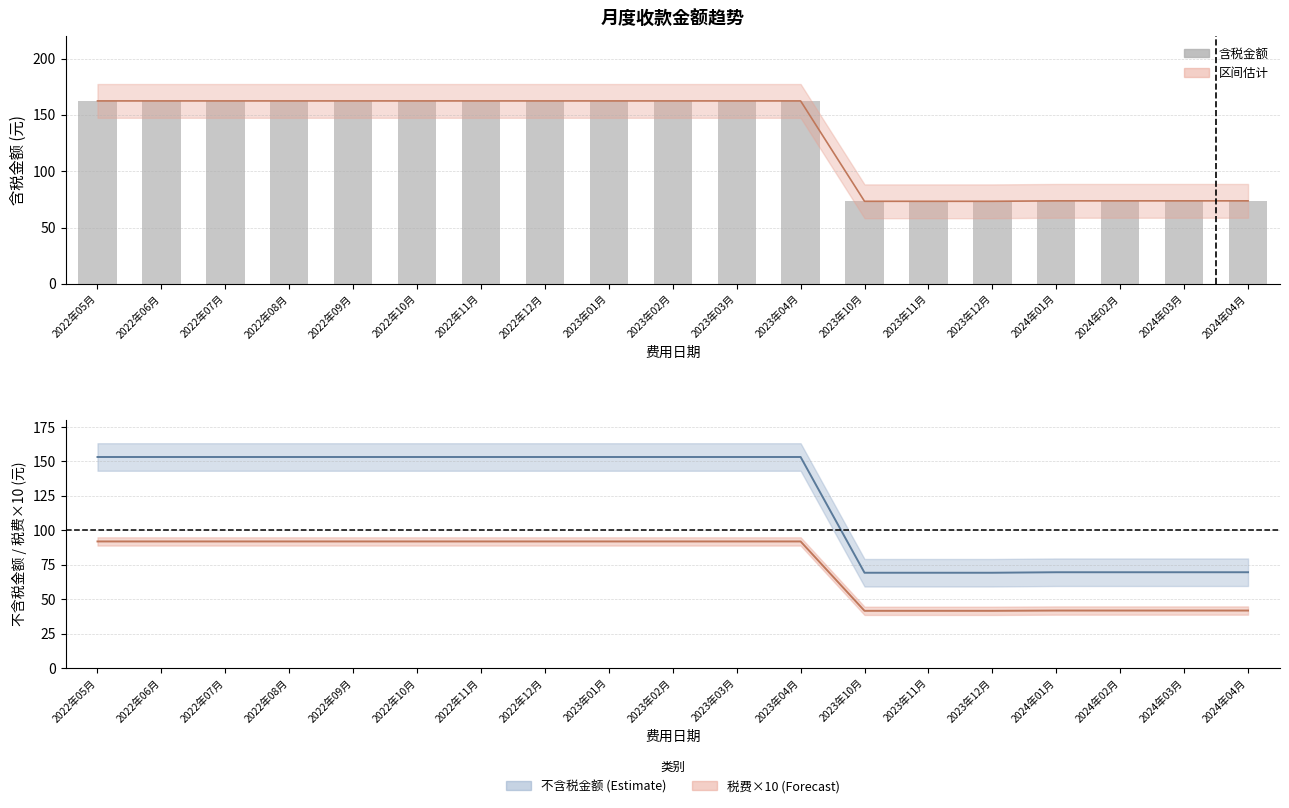

The 含税金额 series shows 76.7 at 2022年11月. True or false?

False